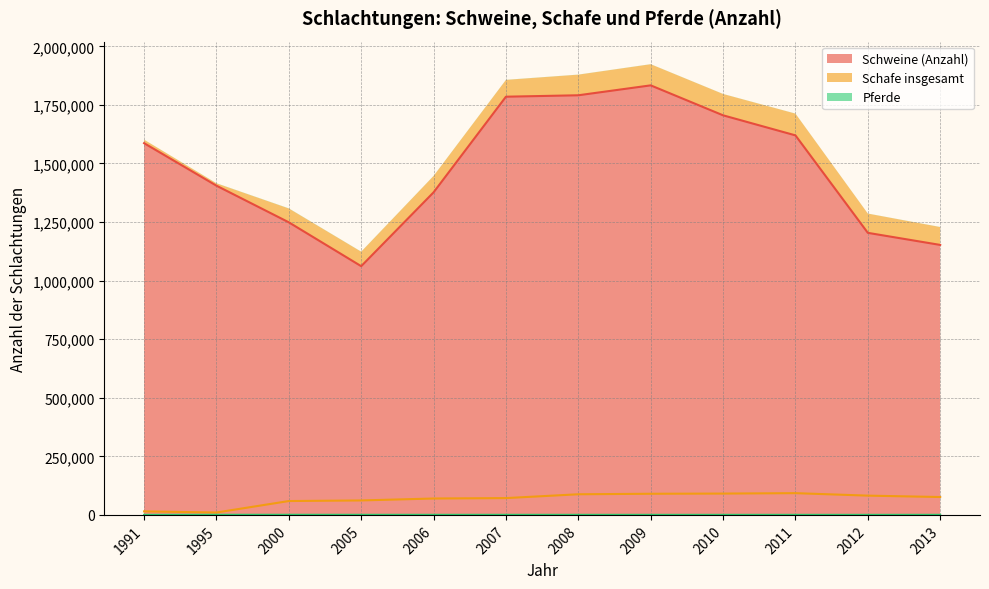

How many interior local valleys does the Pferde series have?

2